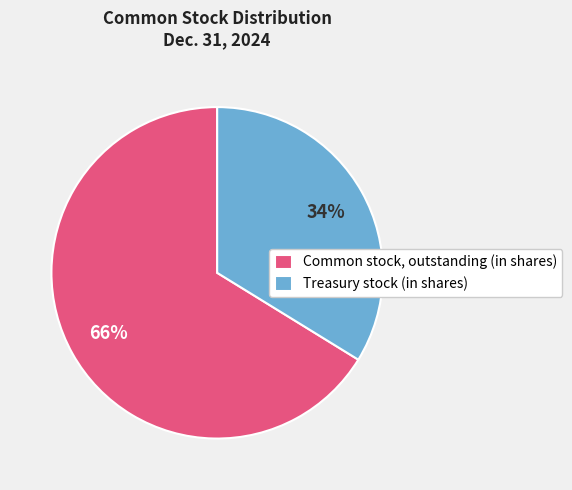

Approximately how many times larger is the value at Treasury stock (in shares) compared to Common stock, outstanding (in shares)?

0.5